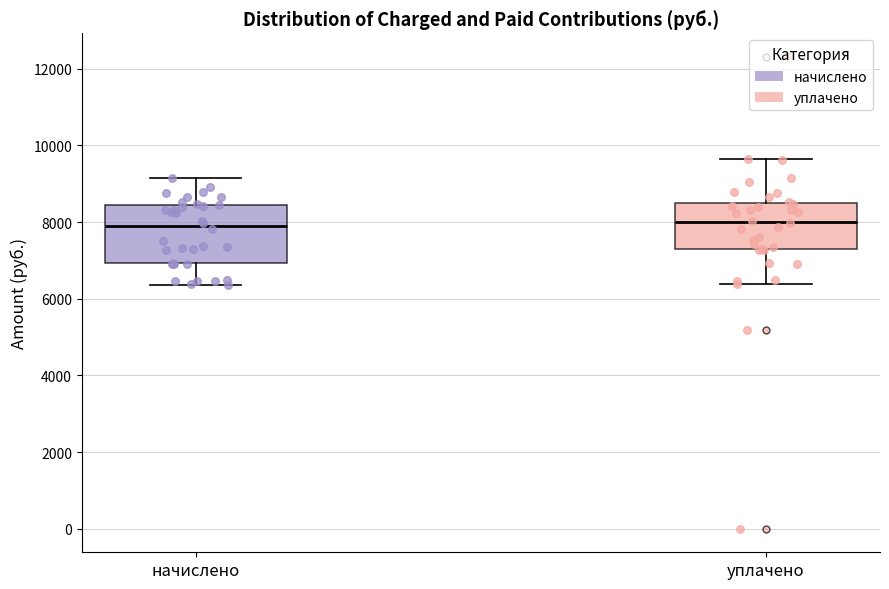

Which box is the tallest, from its lower edge to its upper edge?

начислено